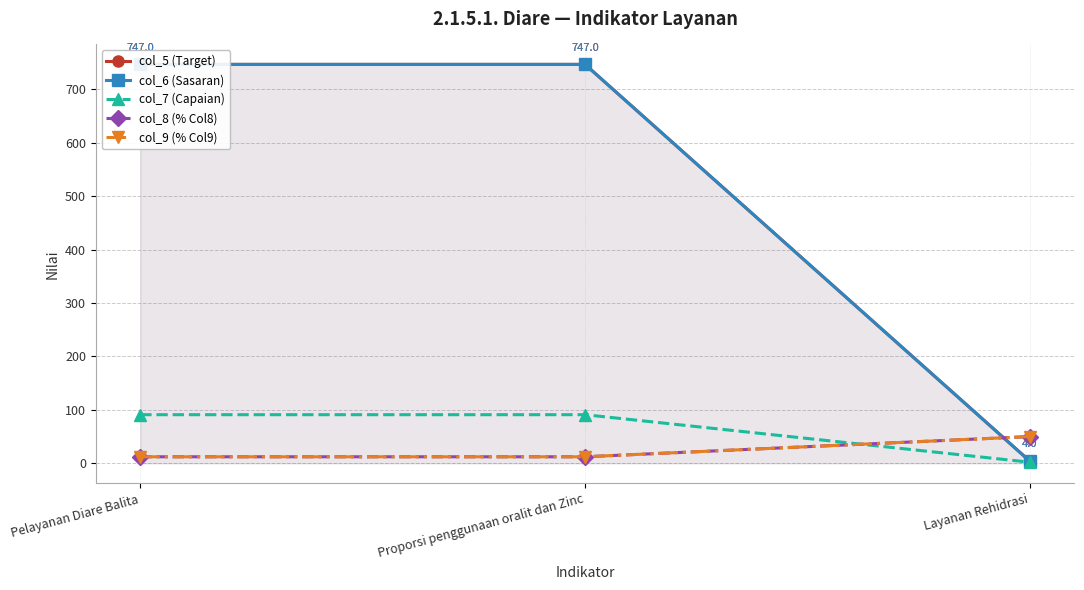

What is the label of the 1st point from the left?

Pelayanan Diare Balita